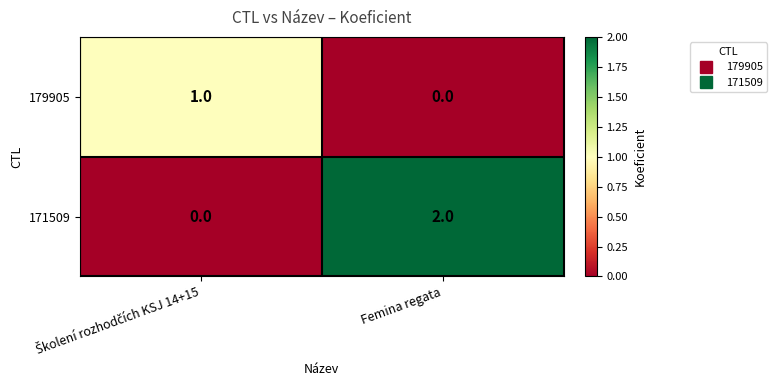

Which series has the widest spread of values?

171509